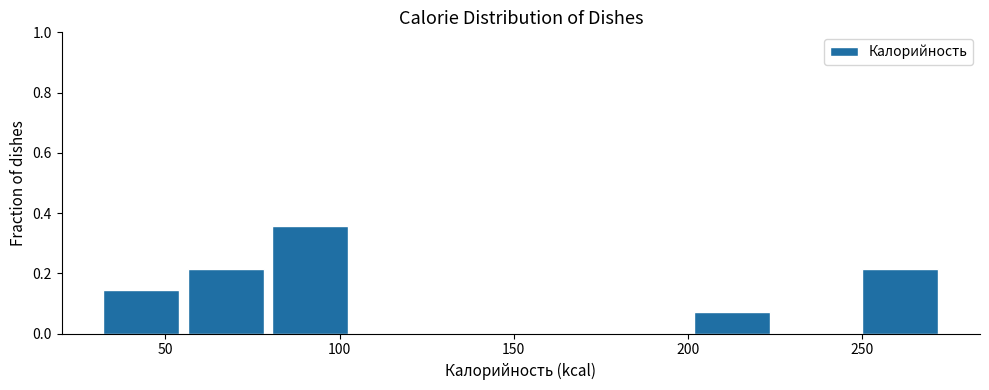

Reading left to right, transcribe this chart: for each bar, give the range it covers on the x-axis and its height. Neither the bar edges nor the heights are printed on the chart, so give them approximately, as read against the axes.

30 to 55: 0.14
55 to 80: 0.22
80 to 105: 0.36
105 to 130: 0
130 to 150: 0
150 to 175: 0
175 to 200: 0
200 to 225: 0.08
225 to 250: 0
250 to 275: 0.22